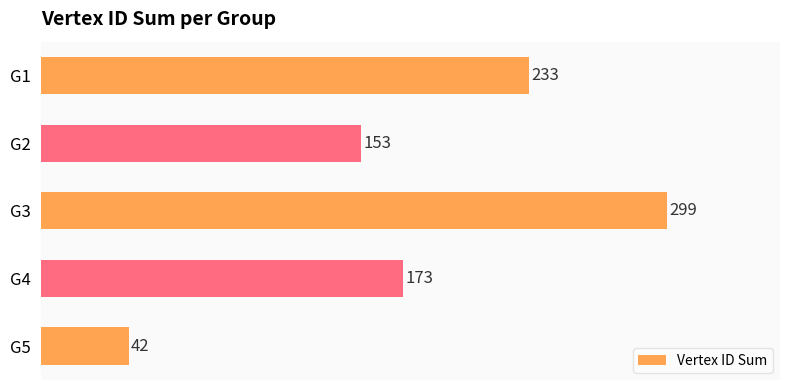

What is the minimum value shown in the chart?

42